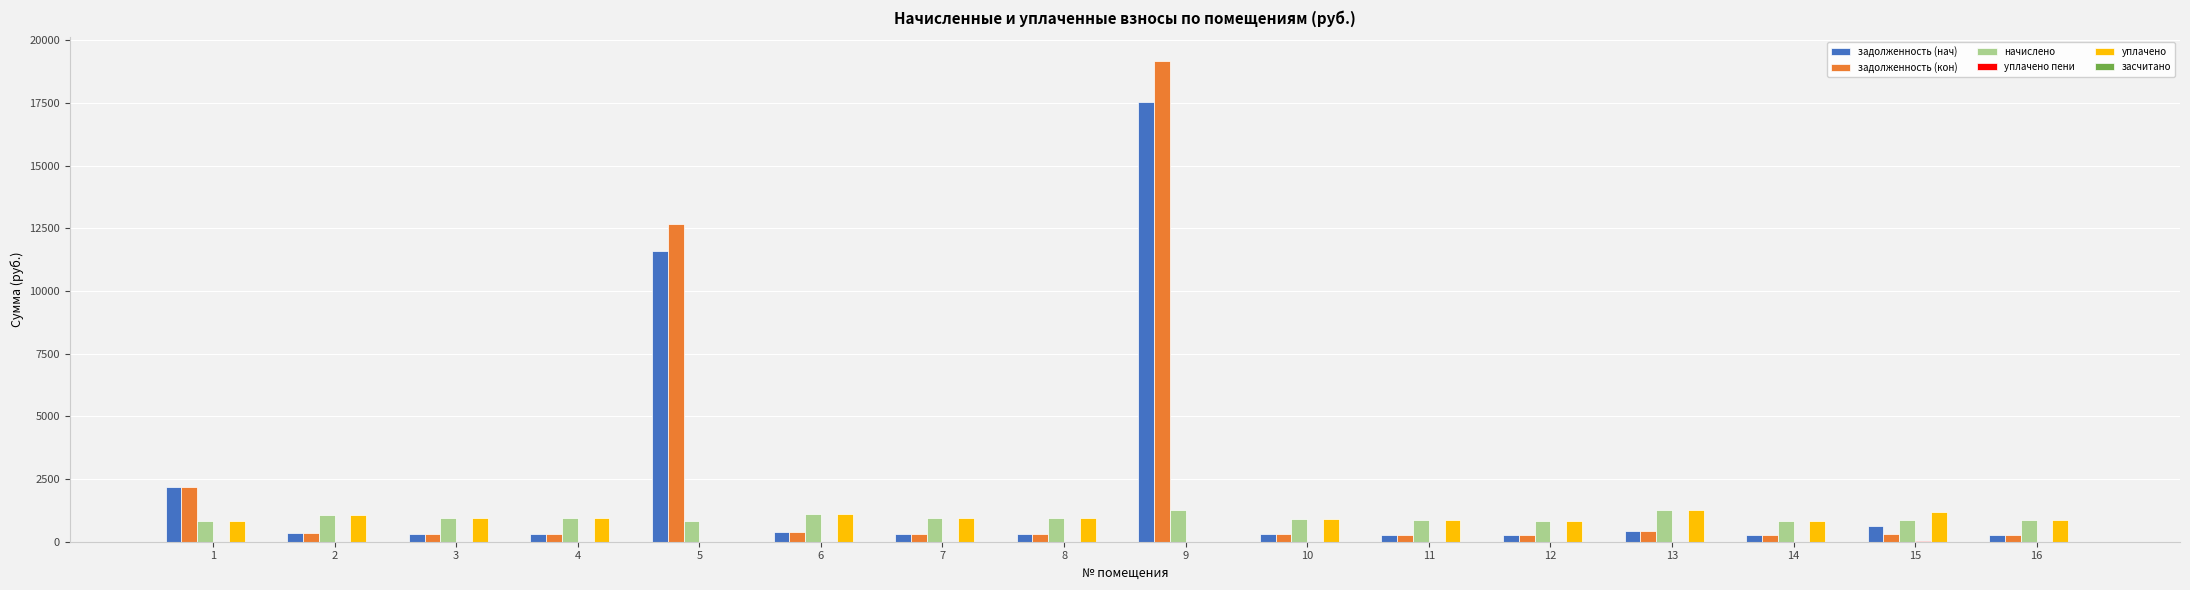

True or false: уплачено has a value of 943.9 at 3.

True